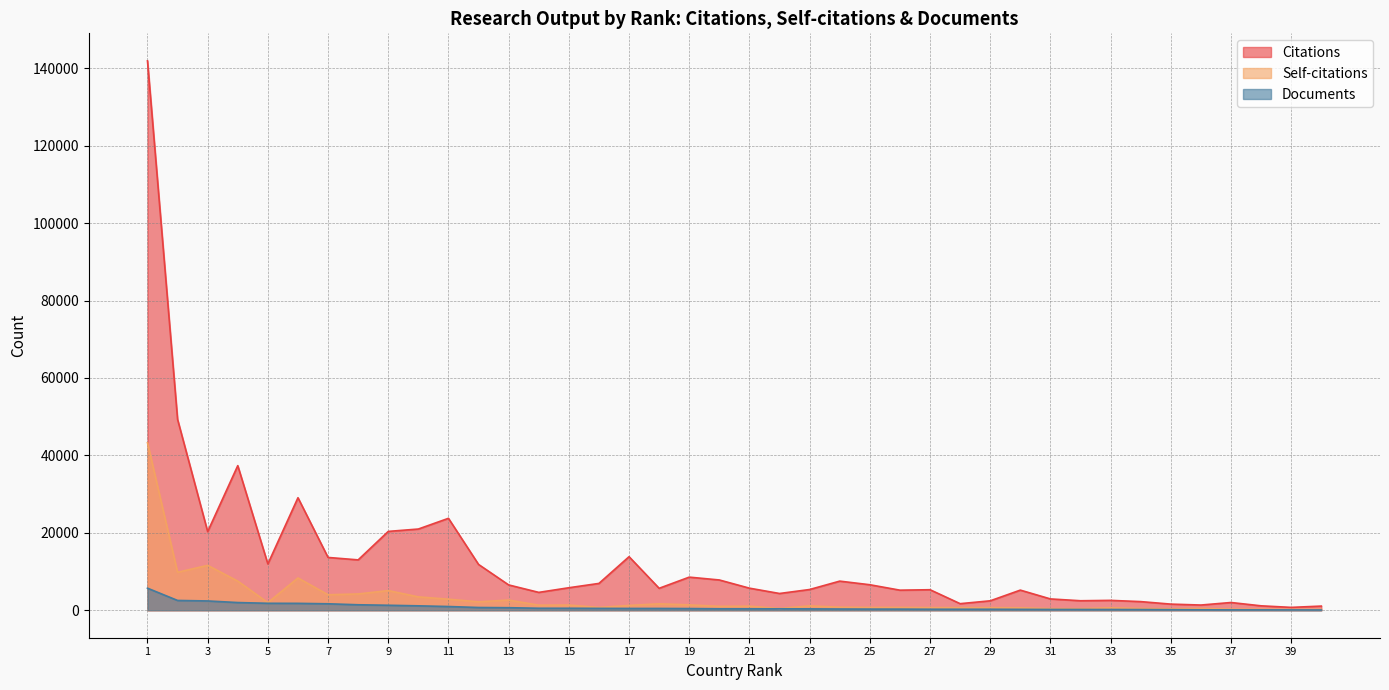

Rank the series by their average value, from lowest to highest.

Documents, Self-citations, Citations